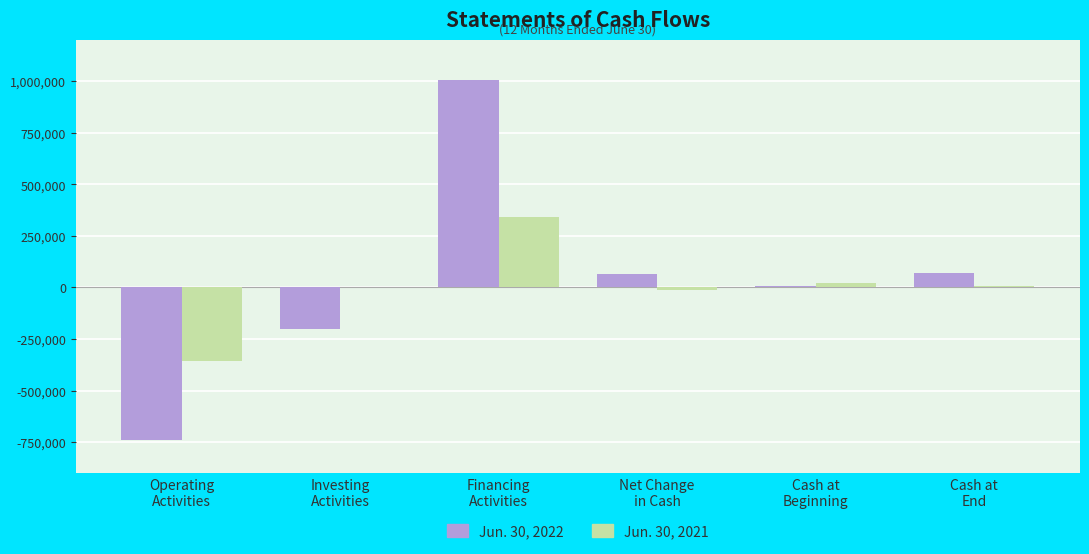

Is the value of Jun. 30, 2021 at Cash at
End greater than the value of Jun. 30, 2022 at Net Change
in Cash?

No